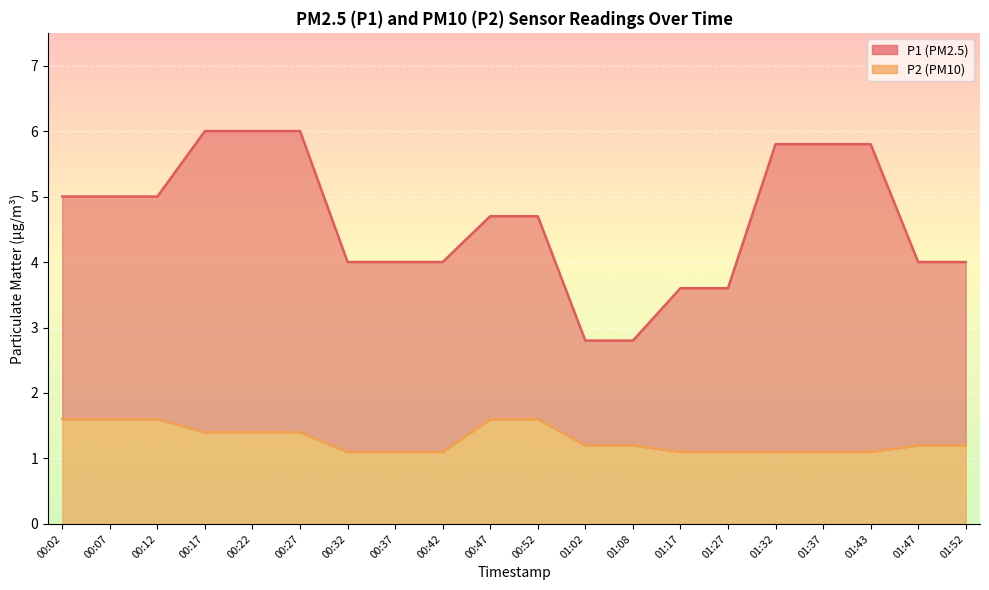

What is the difference between the maximum and minimum values in the P1 series?

3.2